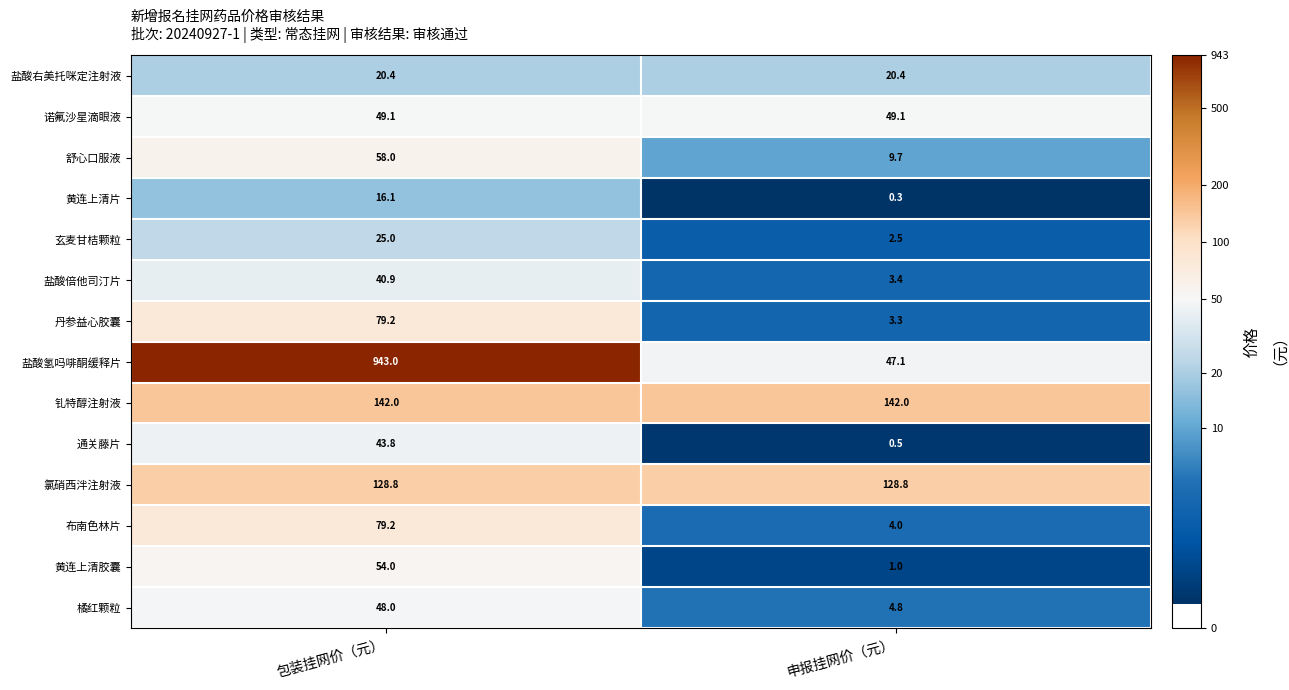

Count the number of categories in the chart.

2